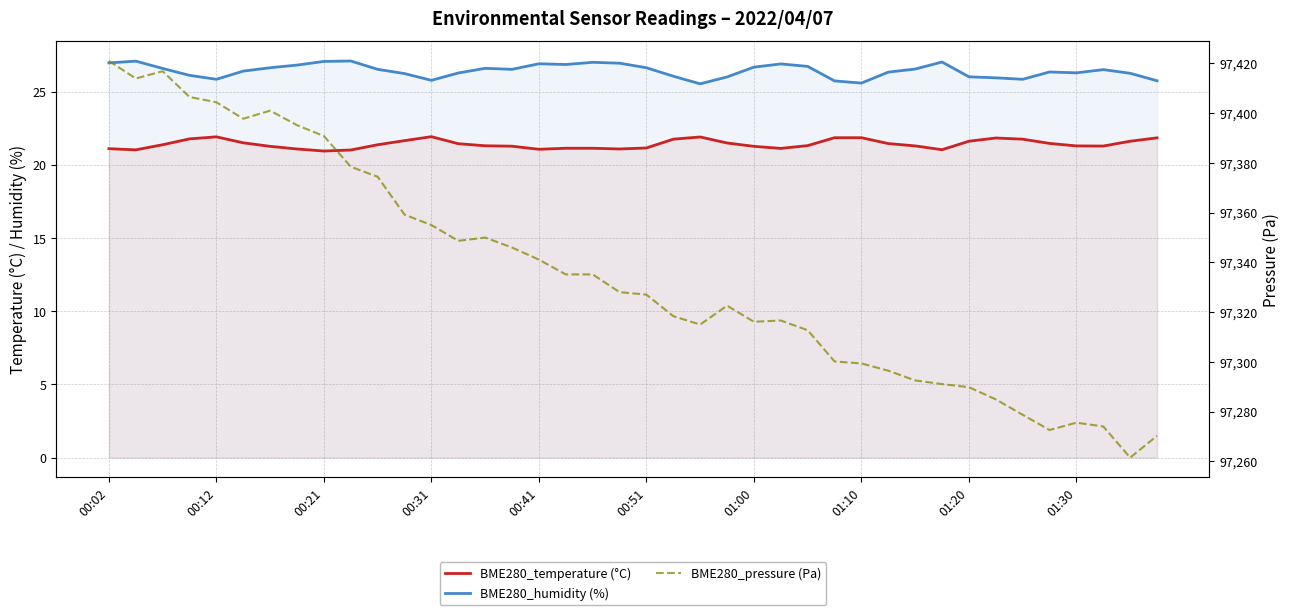

How many data points in BME280_humidity (%) are less than 26?

8